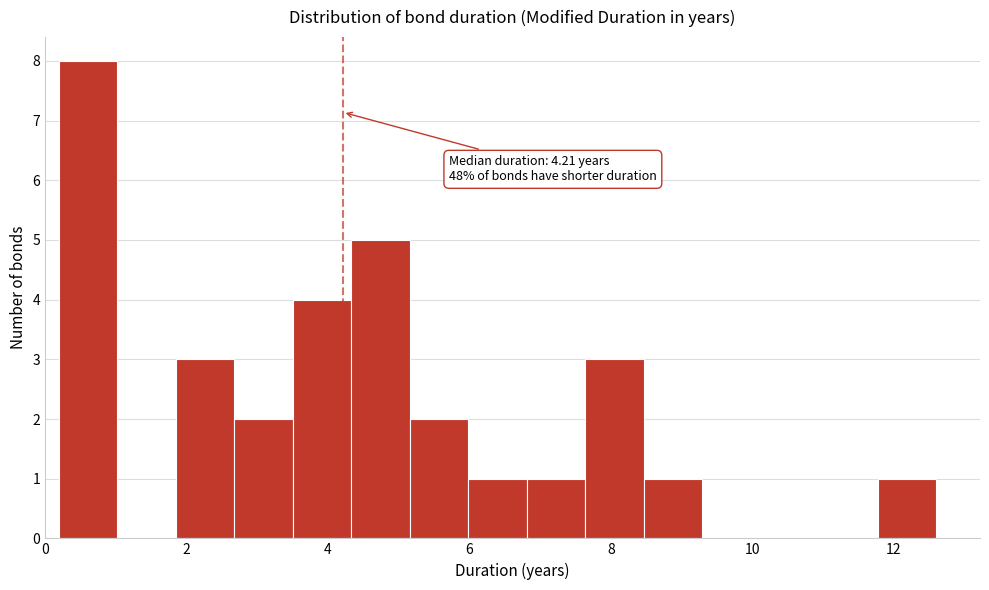

Over which range of the x-axis is the bar tallest?

0.2 to 1.0